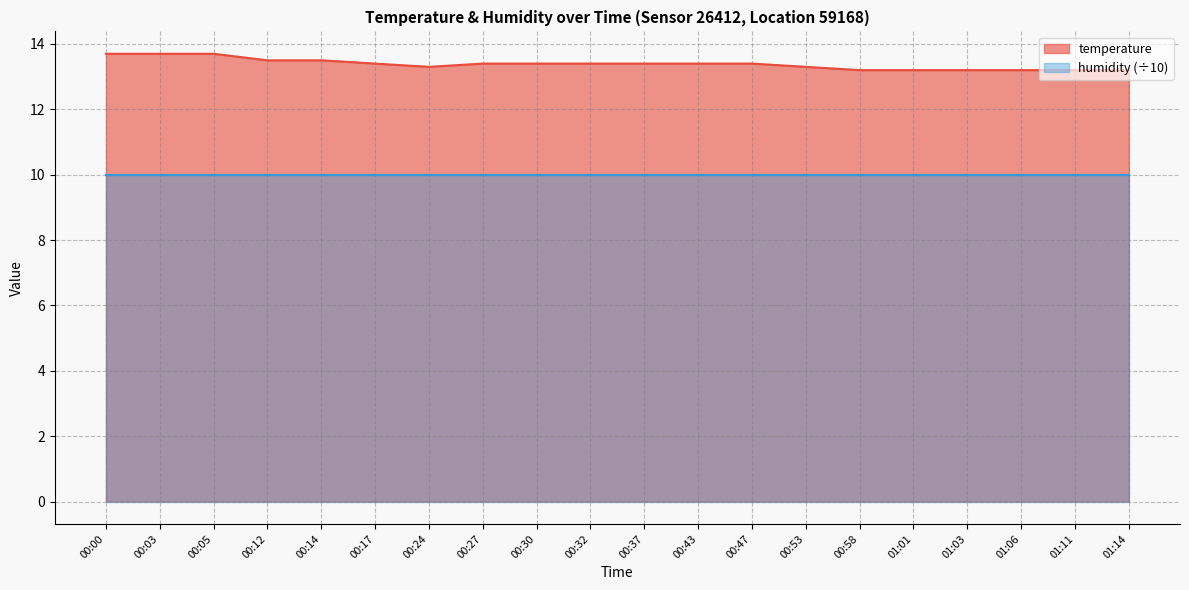

Which has a higher value, 01:14 or 00:03?

00:03